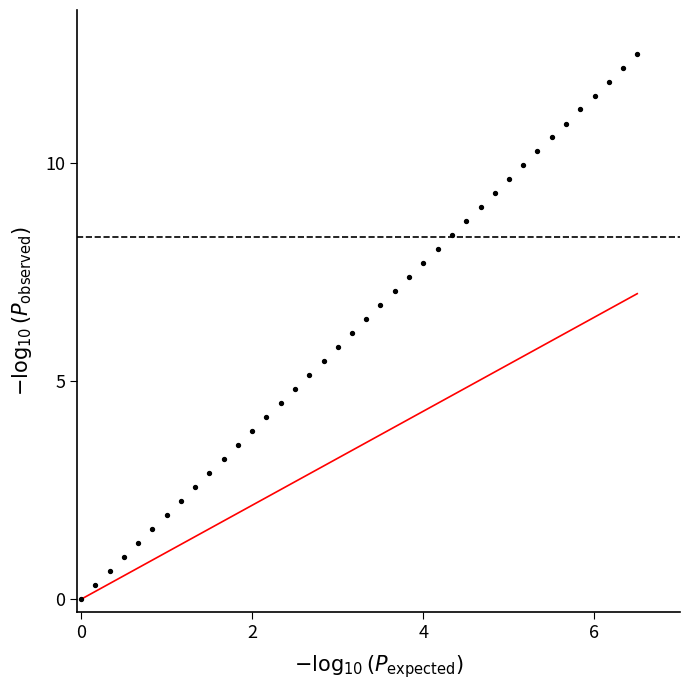

What is the range of X values (max minus min)?

6.5